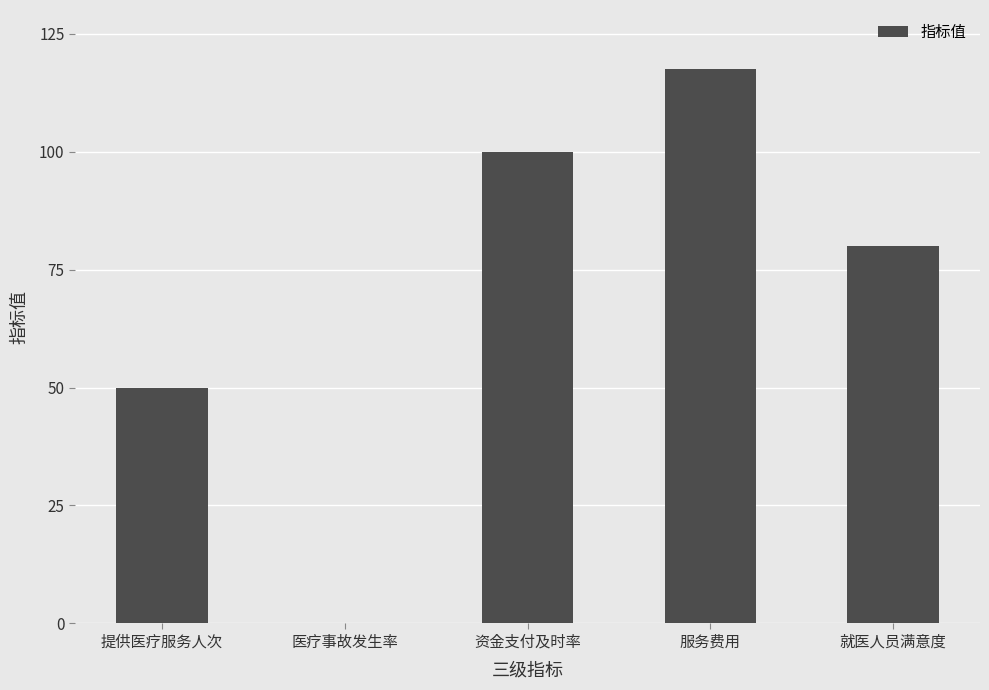

Count the number of categories in the chart.

5